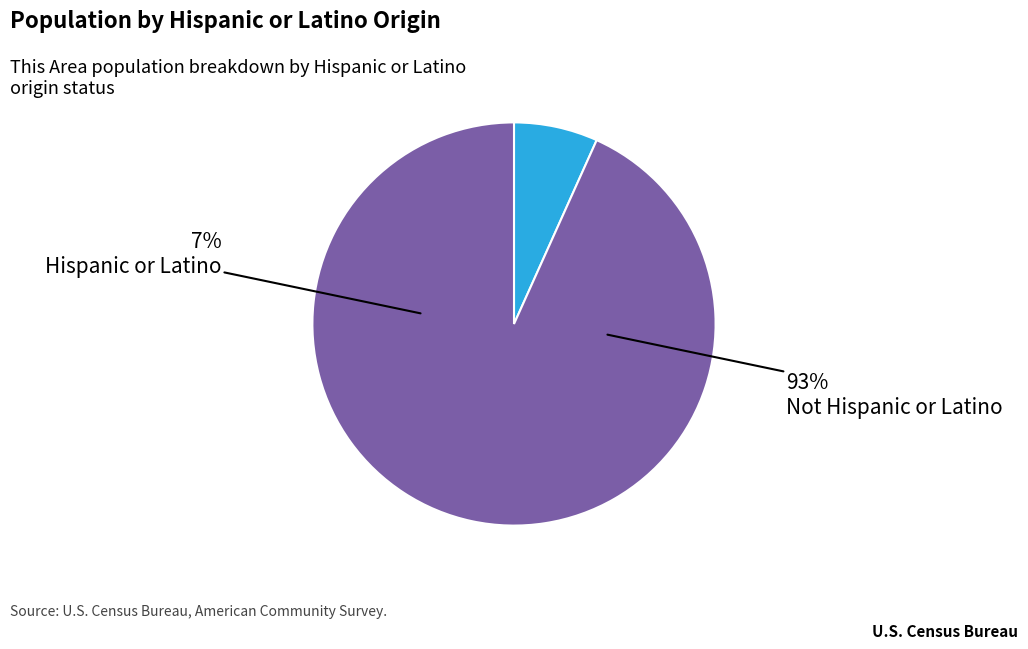

What percentage is NOT represented by Not Hispanic or Latino?

6.7%